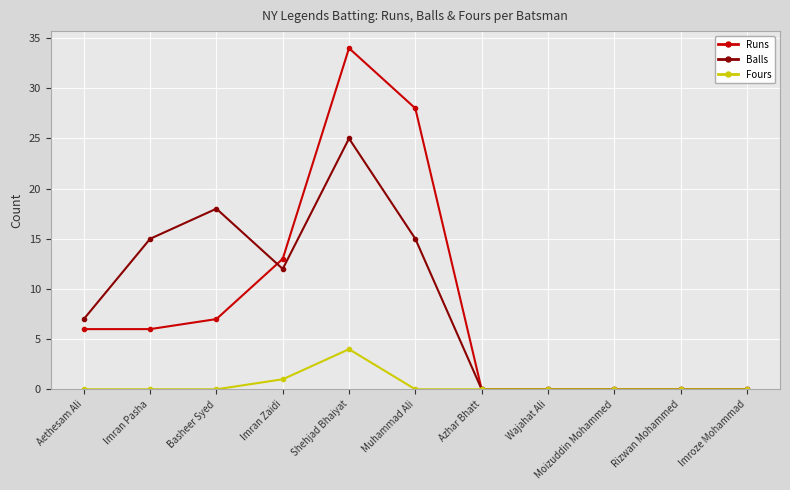

In Runs, how many points are higher than both neighbors (excluding endpoints)?

1